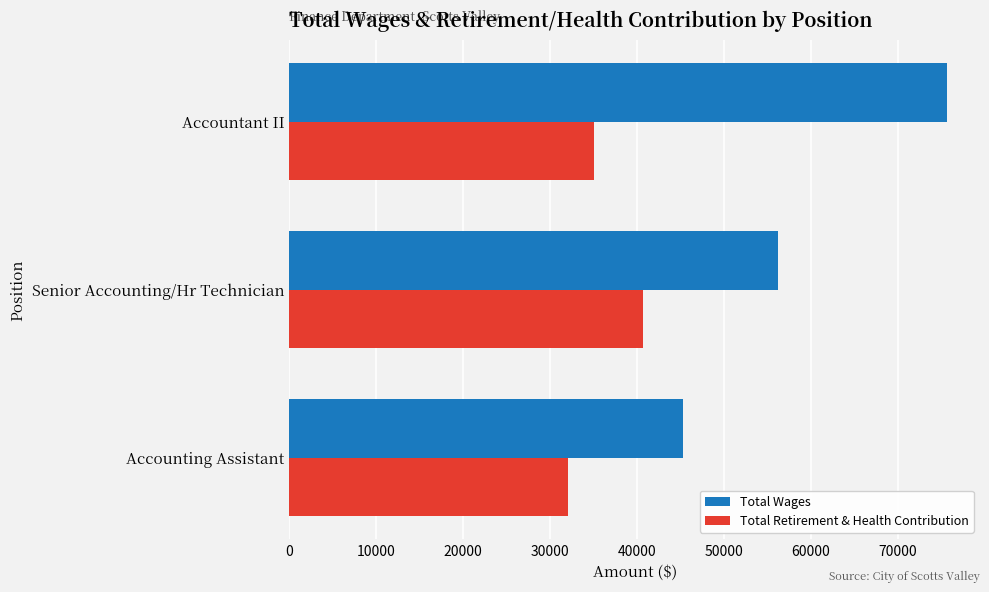

The Total Wages series shows 35012 at Senior Accounting/Hr Technician. True or false?

False